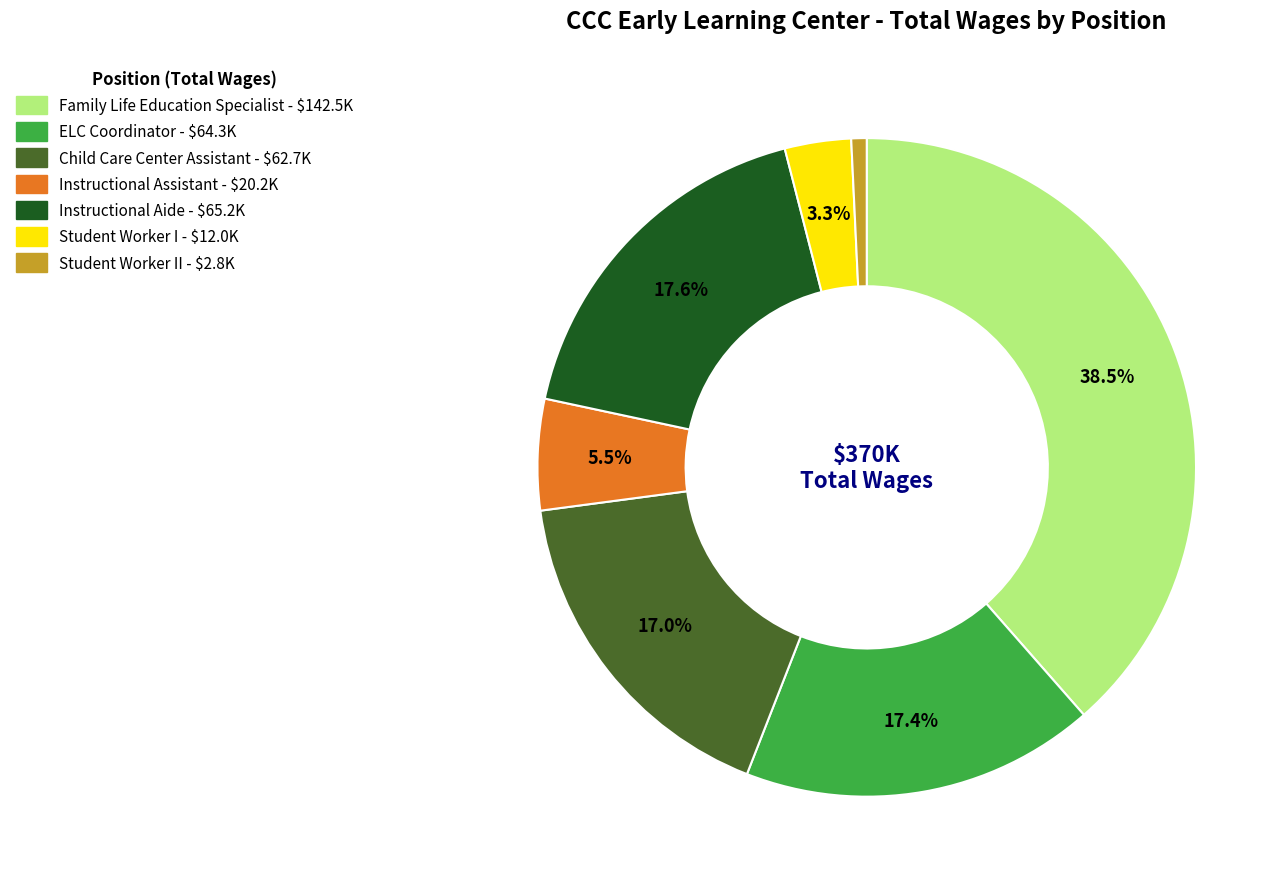

Does any single category account for the majority?

No